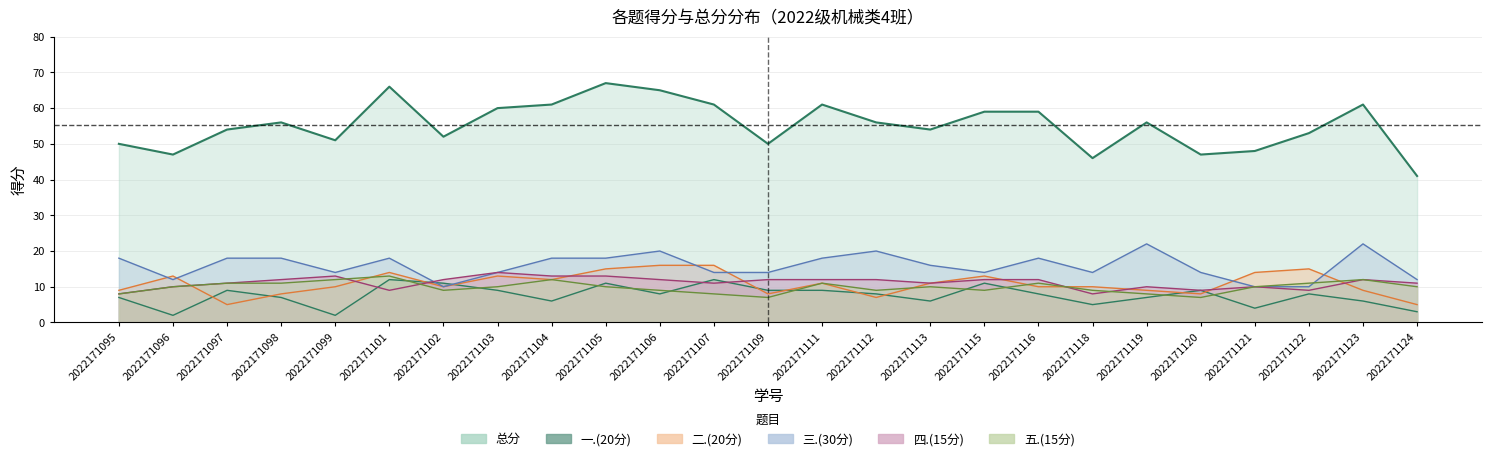

Is the value of 总分 at 2022171121 greater than the value of 三.(30分) at 2022171095?

Yes